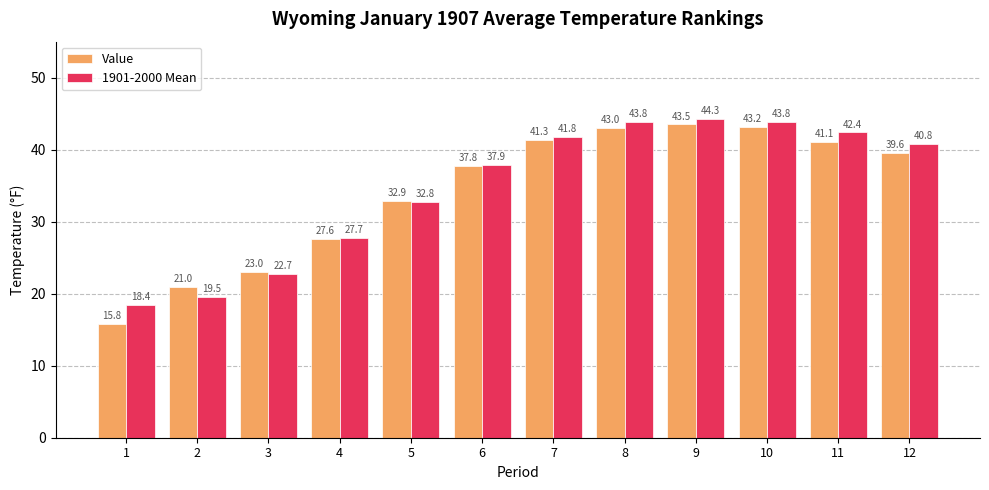

Does the chart contain stacked bars?

No